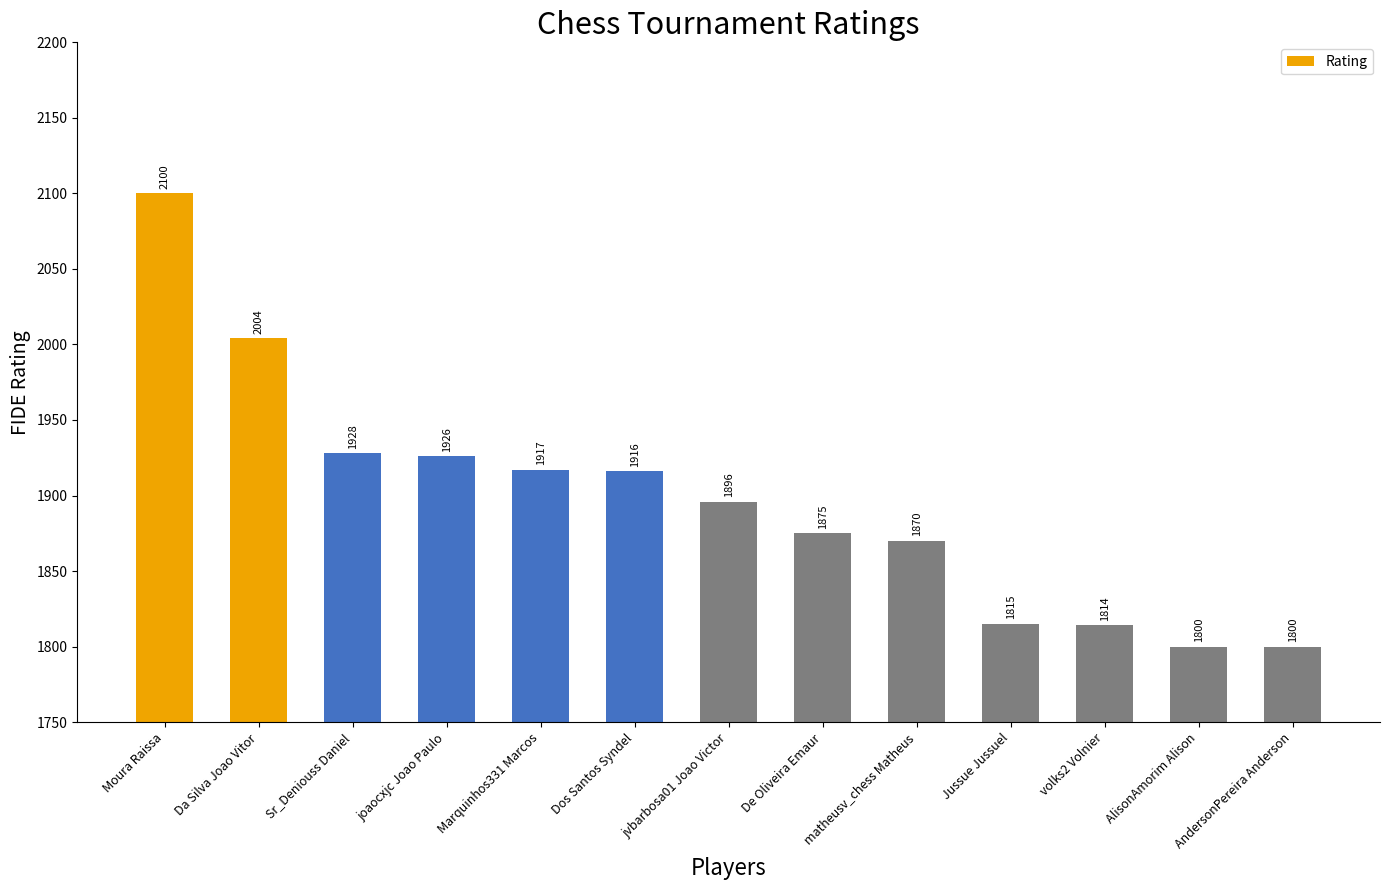

What is the difference between the maximum and minimum values?

300